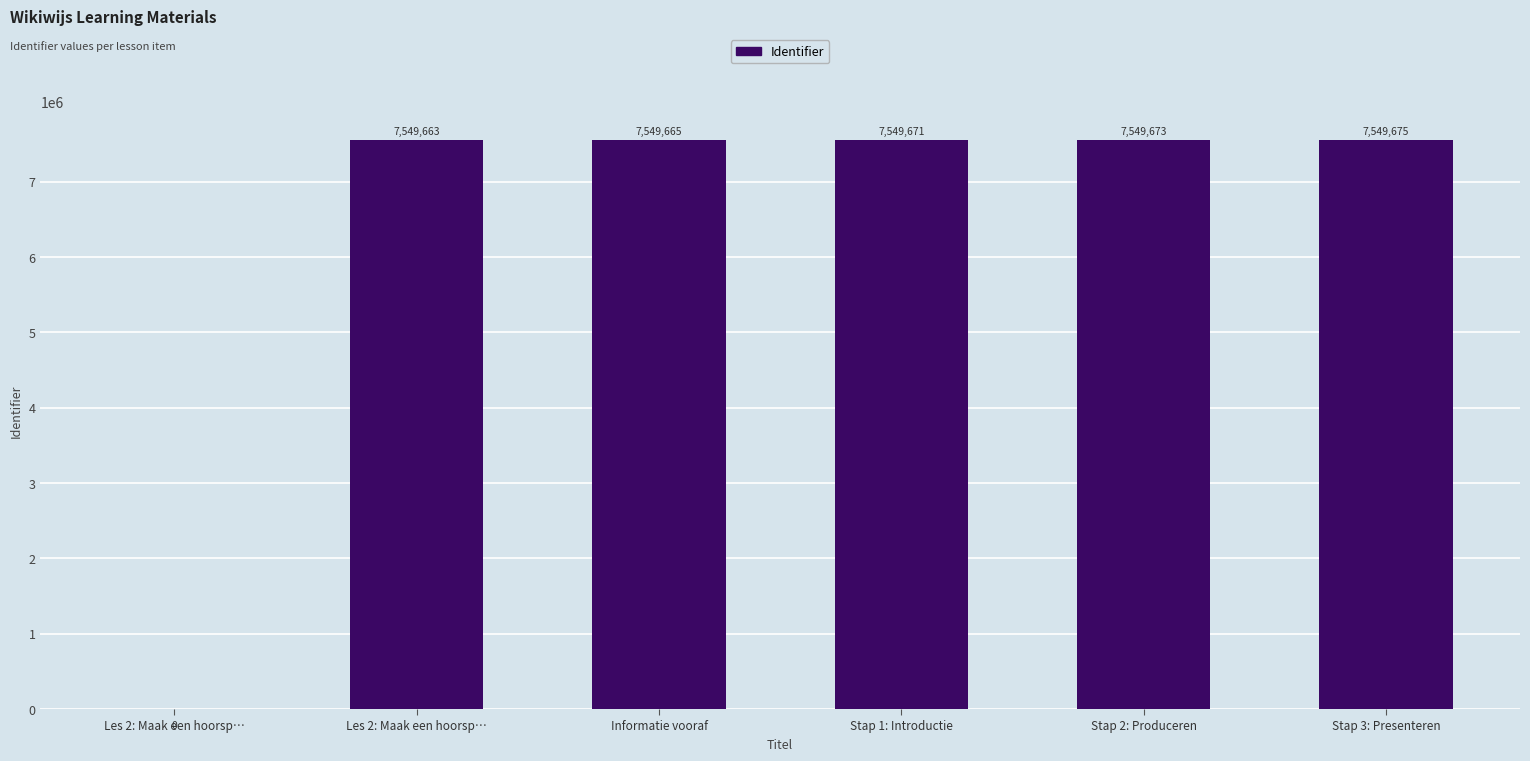

What is the difference between the maximum and minimum values?

7549675